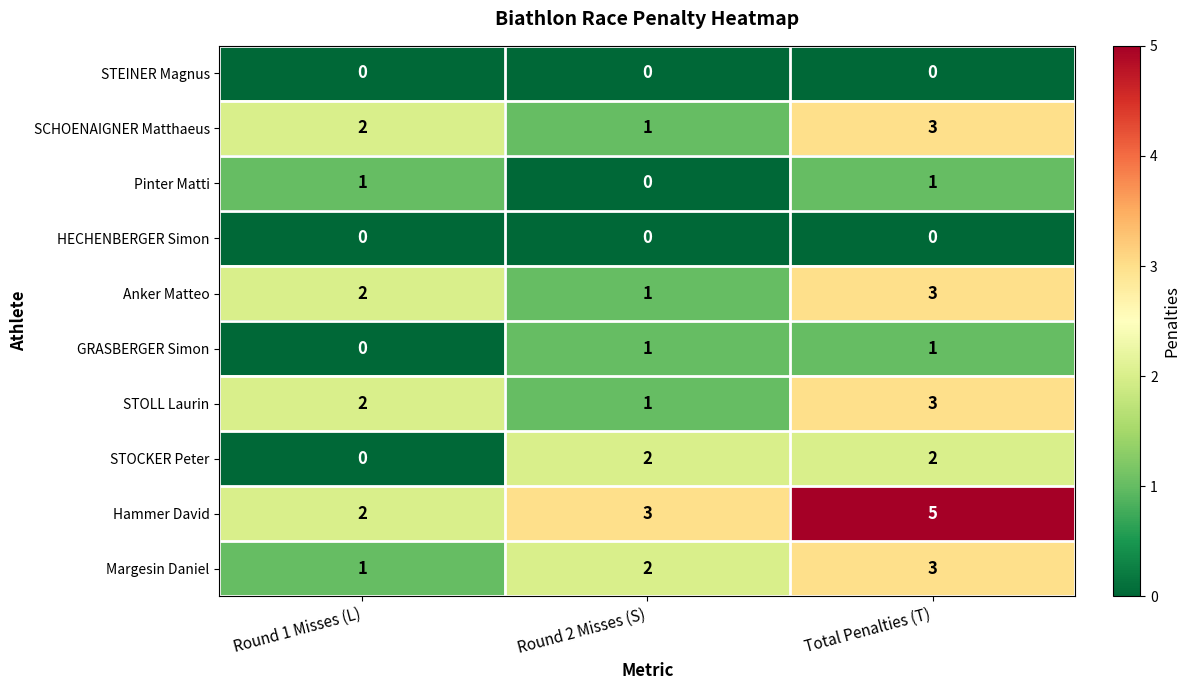

How many GRASBERGER Simon values are between 0 and 1?

3